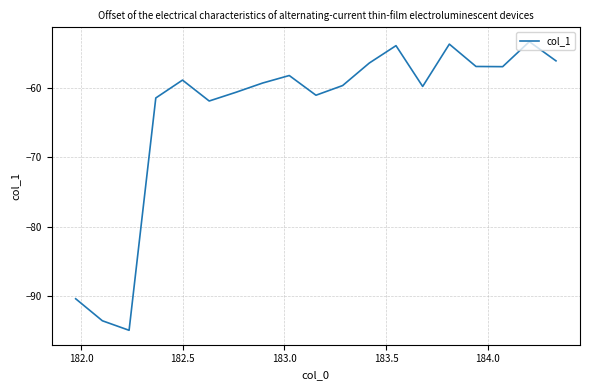

What is the smallest value displayed?

-94.9